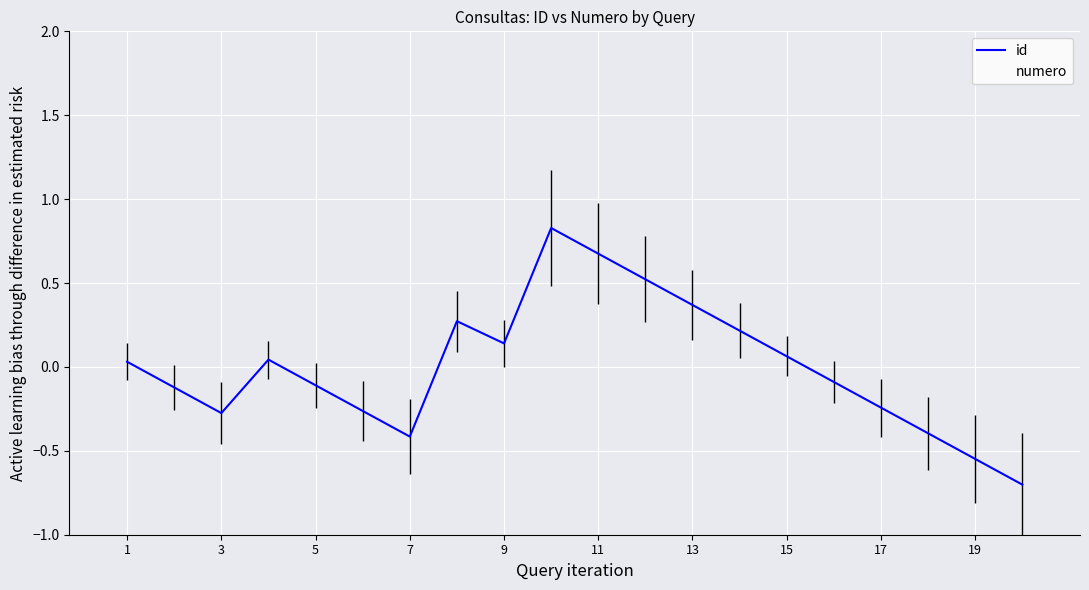

What is the difference between the maximum and minimum values in the numero series?

1.6